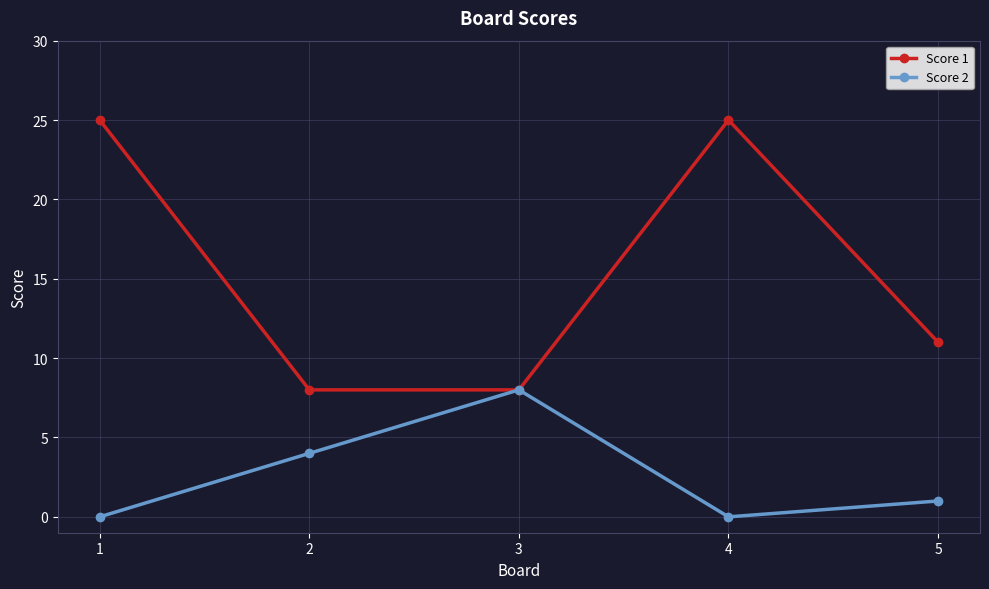

What is the greatest value displayed?

25